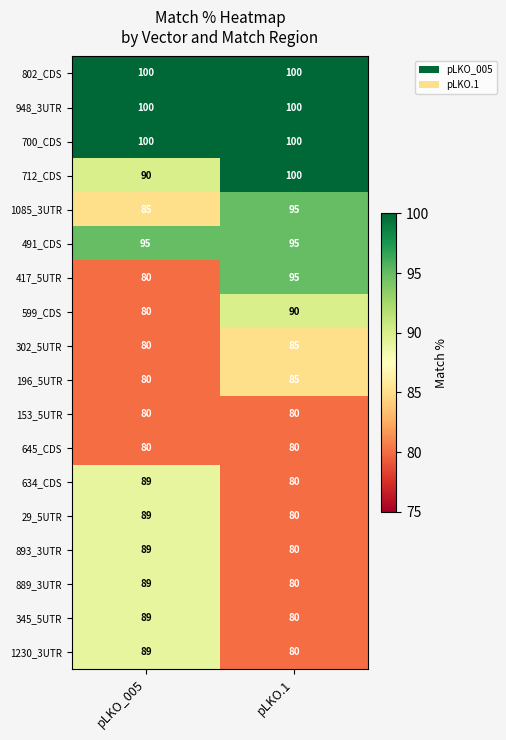

At which category is the sum across all series the highest?

pLKO.1